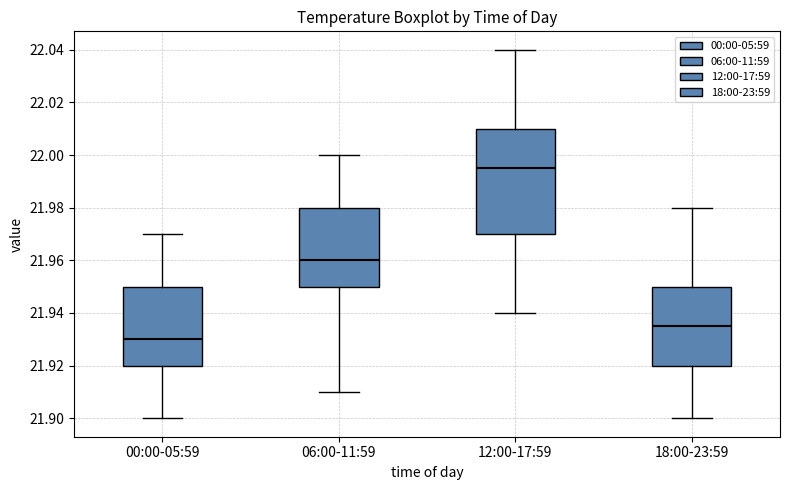

Reading left to right, read every box against the y-axis: the position of its median line, the range the box covers, and the ends of its whiskers. The values are not printed on the chart, so give them approximately, as read against the axis.

00:00-05:59: median 21.930, box 21.920 to 21.950, whiskers 21.900 to 21.970
06:00-11:59: median 21.960, box 21.950 to 21.980, whiskers 21.910 to 22.000
12:00-17:59: median 21.996, box 21.970 to 22.010, whiskers 21.940 to 22.040
18:00-23:59: median 21.936, box 21.920 to 21.950, whiskers 21.900 to 21.980